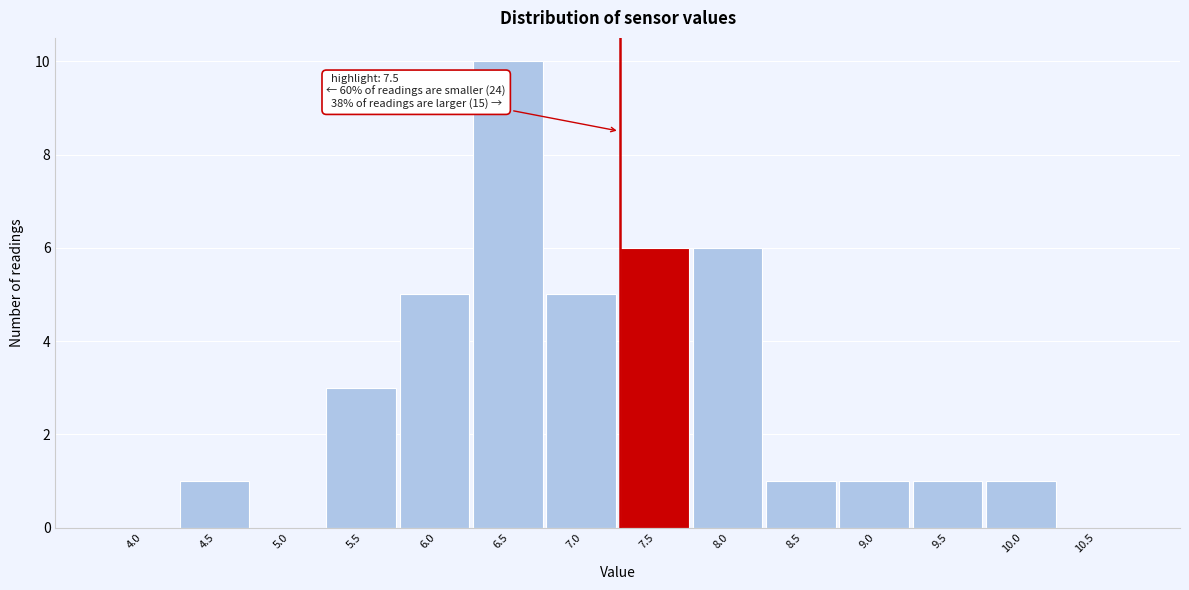

Reading right to left, transcribe all the data shown in this chart.

10.5=0	10.0=1	9.5=1	9.0=1	8.5=1	8.0=6	7.5=6	7.0=5	6.5=10	6.0=5	5.5=3	5.0=0	4.5=1	4.0=0